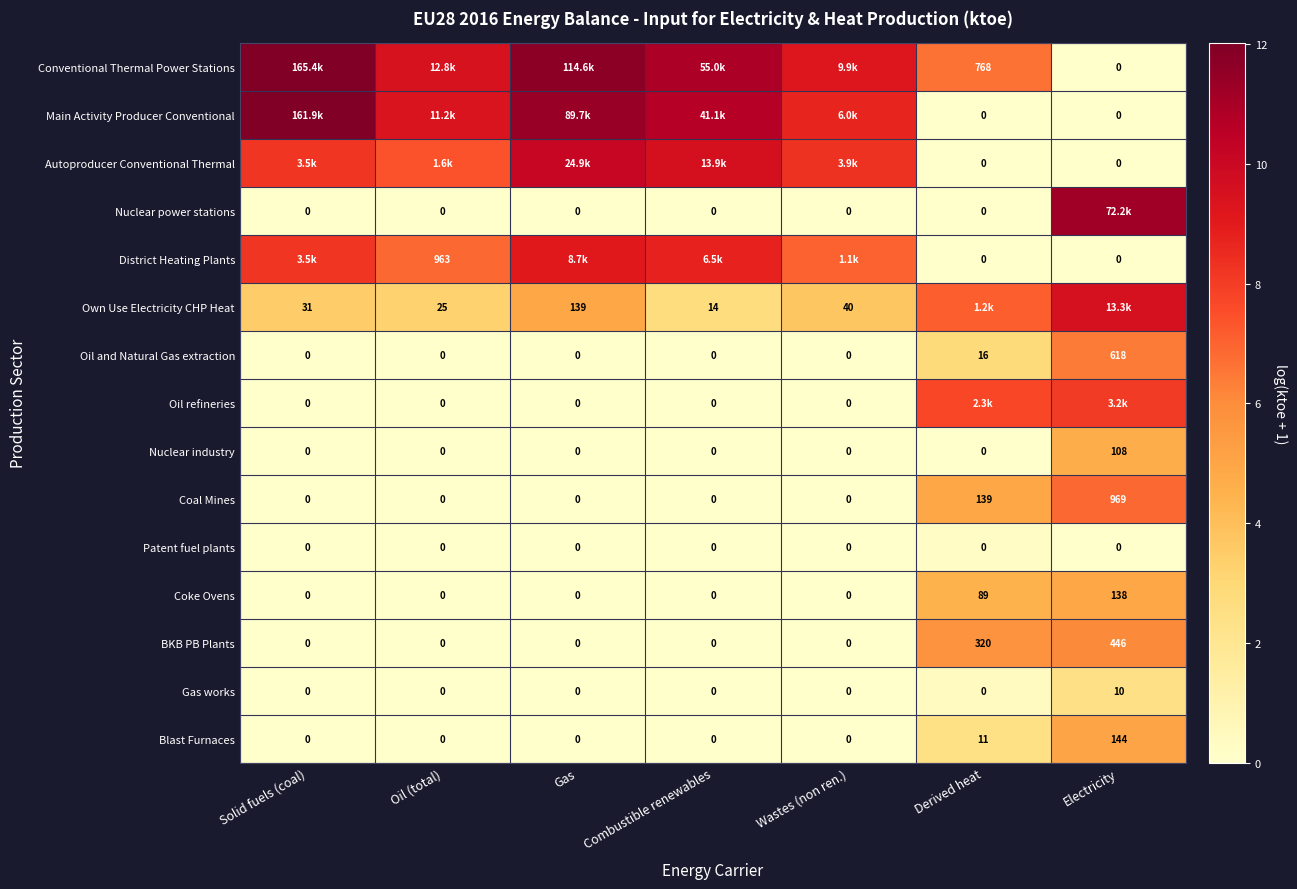

What is the total value across all series at Oil (total)?

36.3